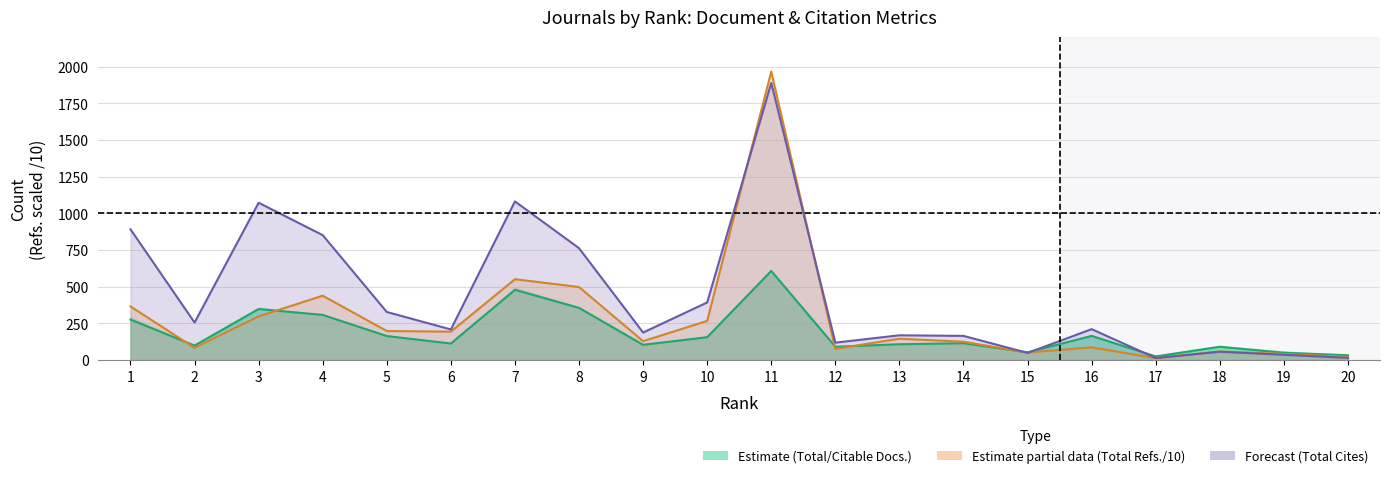

What is the difference between the Total Refs. values at 15 and 7?

500.2